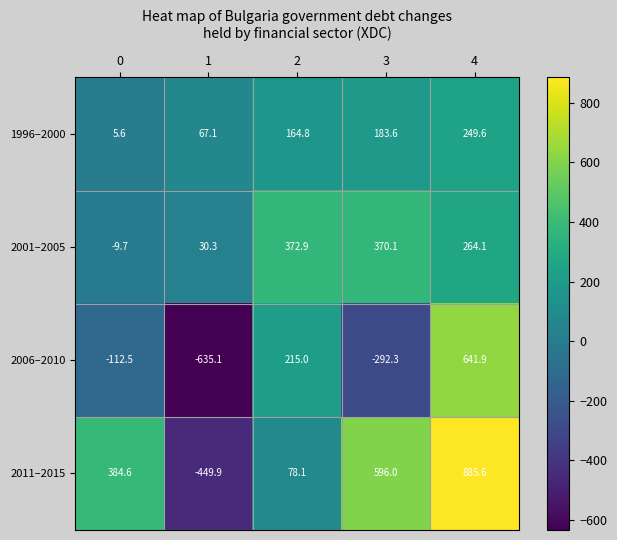

What is the sum of all 2006–2010 values?

-183.0